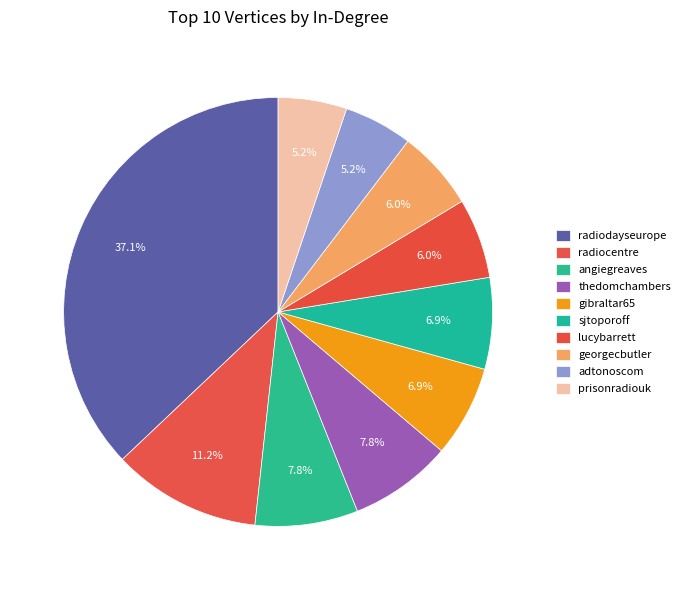

To the nearest percent, what percentage of the pie is prisonradiouk?

5%